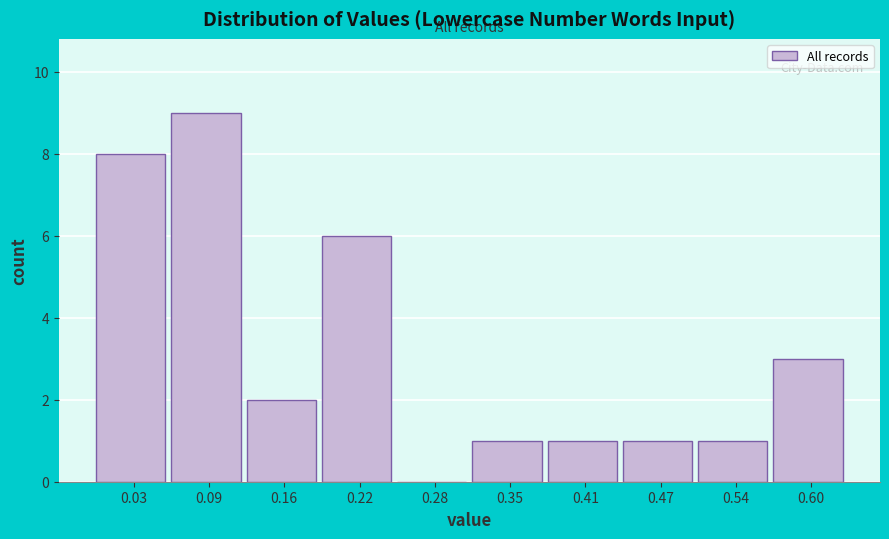

Reading left to right, list every bar in this chart as the range it spans on the x-axis followed by its height. Neither the bar edges nor the heights are printed on the chart, so give them approximately, as read against the axes.

0.00 to 0.06: 8
0.06 to 0.13: 9
0.13 to 0.19: 2
0.19 to 0.25: 6
0.25 to 0.32: 0
0.32 to 0.38: 1
0.38 to 0.44: 1
0.44 to 0.50: 1
0.50 to 0.57: 1
0.57 to 0.63: 3